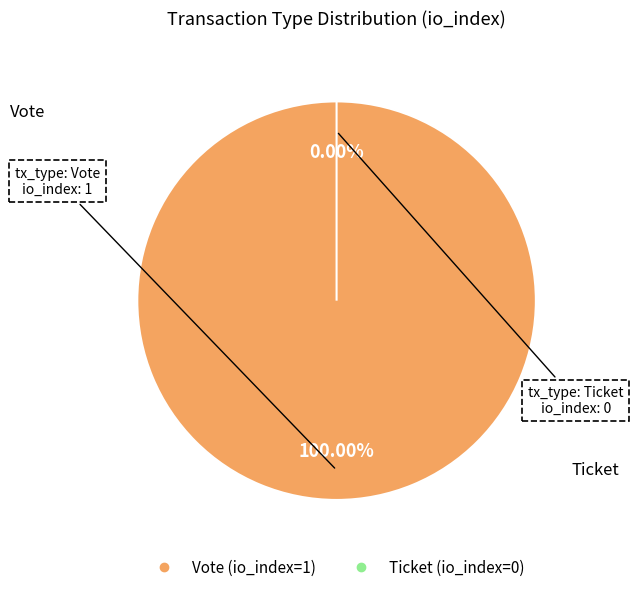

Count the number of slices in the pie.

2